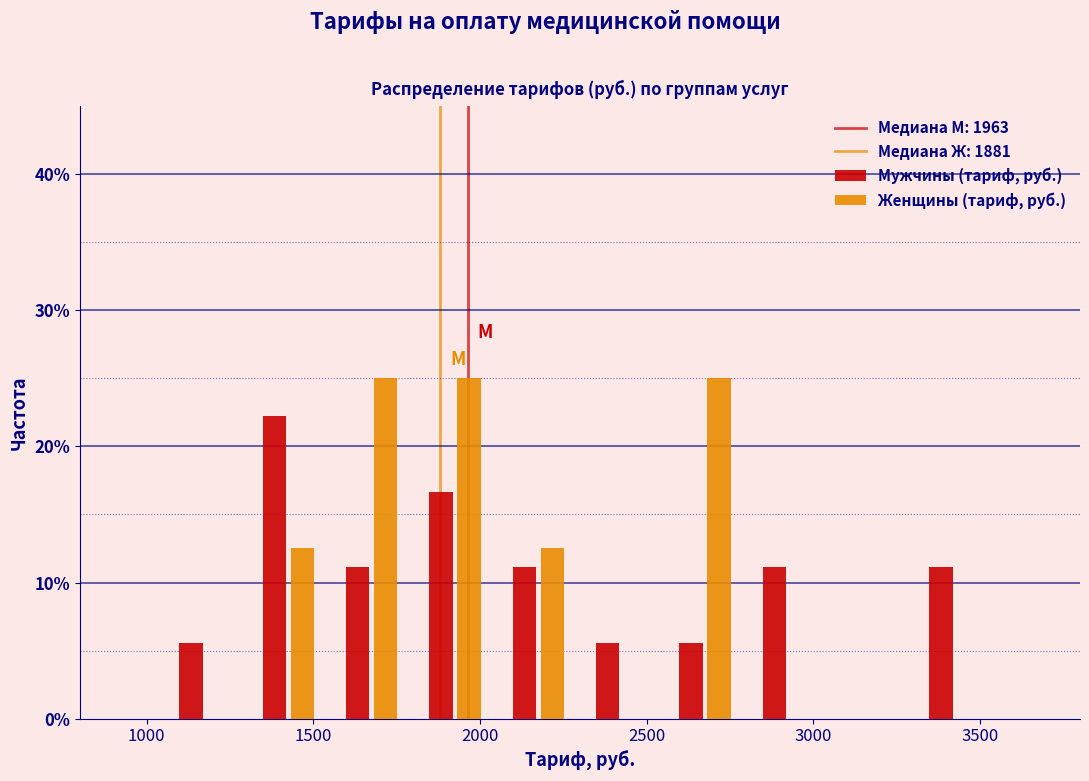

Reading left to right, list every range on the x-axis with the height of the bar of each series over it. The values are not printed on the chart, so give them approximately, as read against the axis.

800 to 1050: Мужчины (тариф, руб.)=0	Женщины (тариф, руб.)=0
1050 to 1300: Мужчины (тариф, руб.)=6	Женщины (тариф, руб.)=0
1300 to 1550: Мужчины (тариф, руб.)=22	Женщины (тариф, руб.)=13
1550 to 1800: Мужчины (тариф, руб.)=11	Женщины (тариф, руб.)=25
1800 to 2050: Мужчины (тариф, руб.)=17	Женщины (тариф, руб.)=25
2050 to 2300: Мужчины (тариф, руб.)=11	Женщины (тариф, руб.)=13
2300 to 2550: Мужчины (тариф, руб.)=6	Женщины (тариф, руб.)=0
2550 to 2800: Мужчины (тариф, руб.)=6	Женщины (тариф, руб.)=25
2800 to 3050: Мужчины (тариф, руб.)=11	Женщины (тариф, руб.)=0
3050 to 3300: Мужчины (тариф, руб.)=0	Женщины (тариф, руб.)=0
3300 to 3550: Мужчины (тариф, руб.)=11	Женщины (тариф, руб.)=0
3550 to 3800: Мужчины (тариф, руб.)=0	Женщины (тариф, руб.)=0